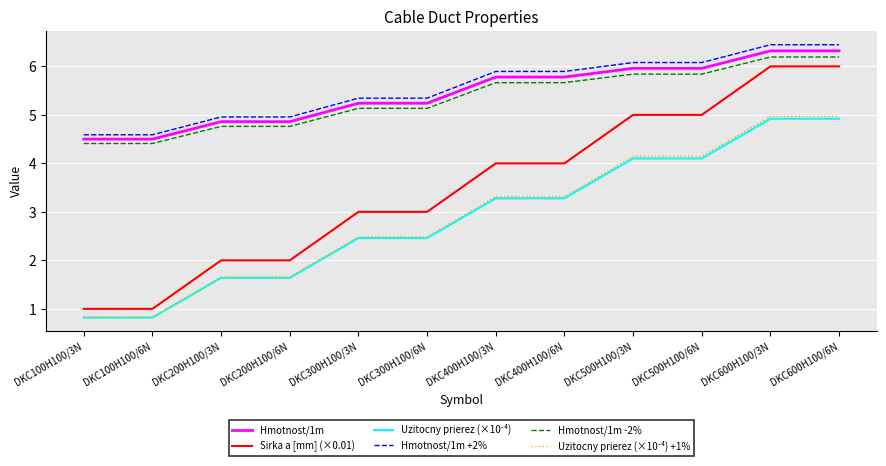

True or false: Sirka a [mm] (×0.01) has a value of 3.0 at DKC300H100/3N.

True